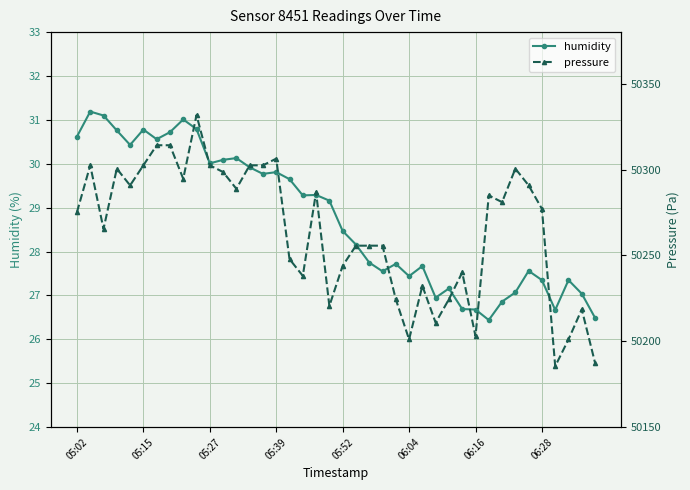

What is the minimum value for humidity?

26.4